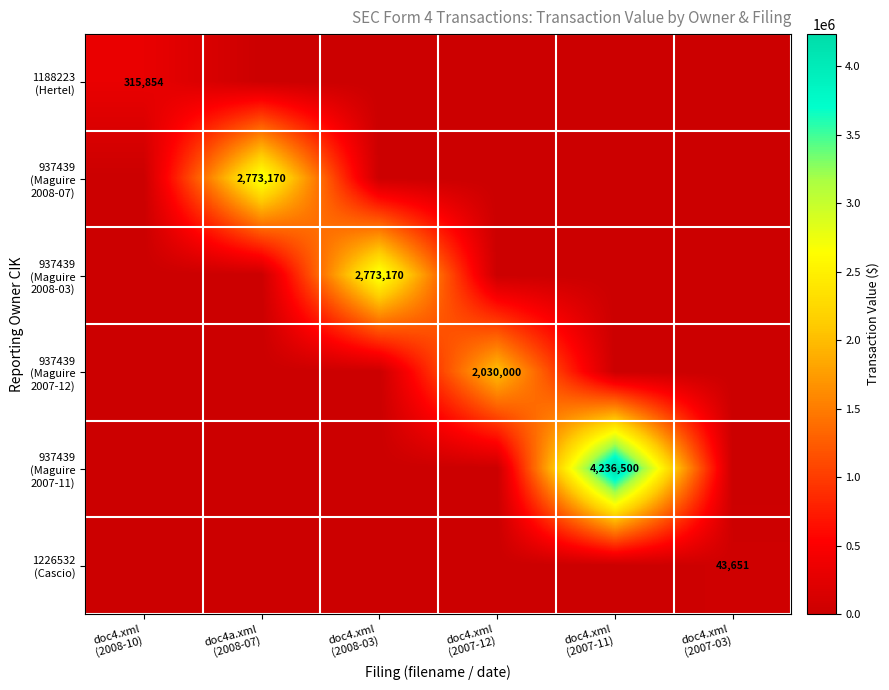

Which has a higher value, doc4.xml
(2008-10) or doc4.xml
(2008-03)?

doc4.xml
(2008-10)